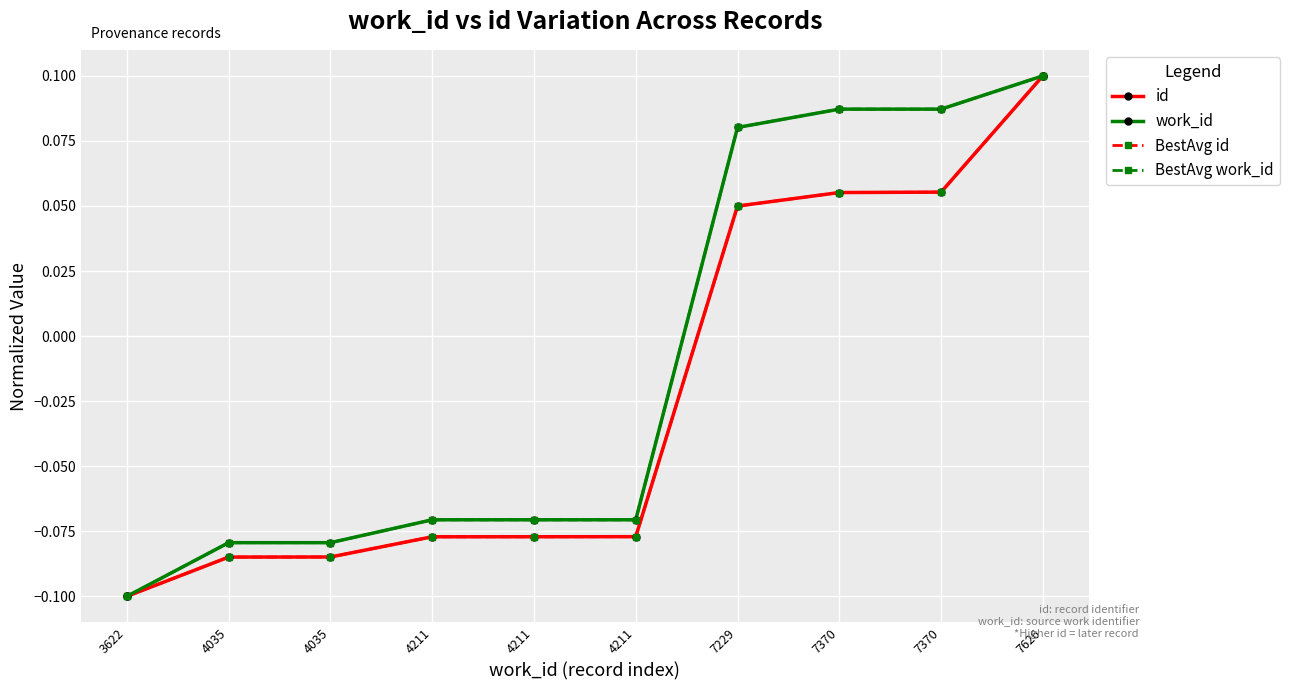

How many lines are shown in the chart?

4